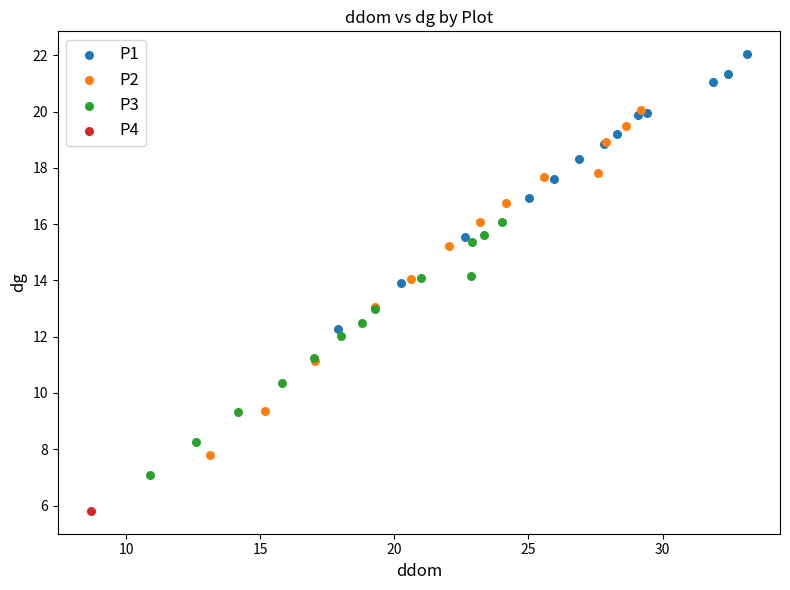

Which series reaches the maximum Y coordinate?

P1